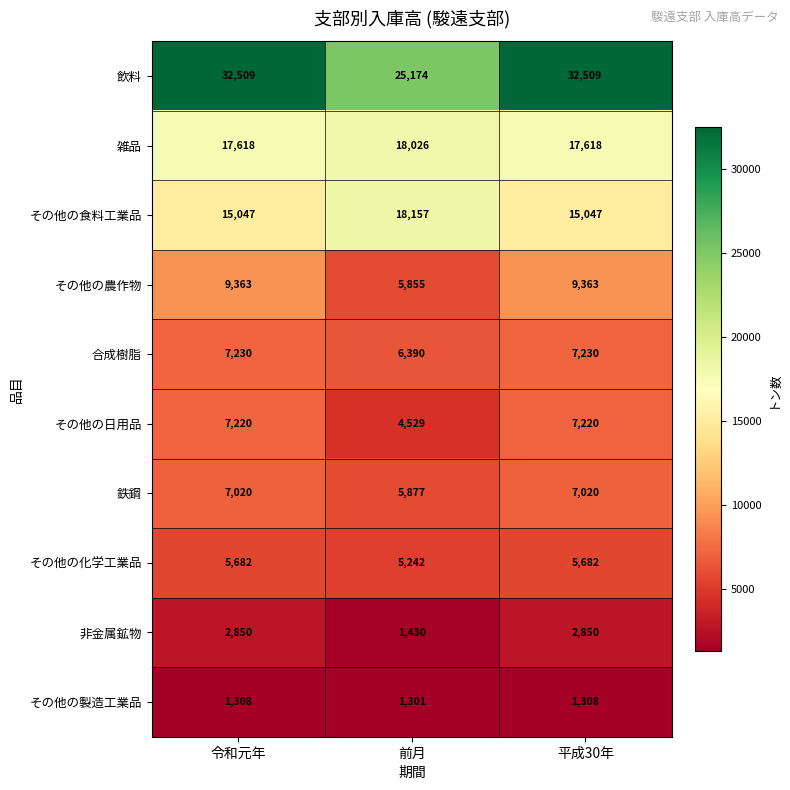

Reading left to right, what are all the values shown in this chart?

飲料: 令和元年=32509	前月=25174	平成30年=32509
雑品: 令和元年=17618	前月=18026	平成30年=17618
その他の食料工業品: 令和元年=15047	前月=18157	平成30年=15047
その他の農作物: 令和元年=9363	前月=5855	平成30年=9363
合成樹脂: 令和元年=7230	前月=6390	平成30年=7230
その他の日用品: 令和元年=7220	前月=4529	平成30年=7220
鉄鋼: 令和元年=7020	前月=5877	平成30年=7020
その他の化学工業品: 令和元年=5682	前月=5242	平成30年=5682
非金属鉱物: 令和元年=2850	前月=1430	平成30年=2850
その他の製造工業品: 令和元年=1308	前月=1301	平成30年=1308